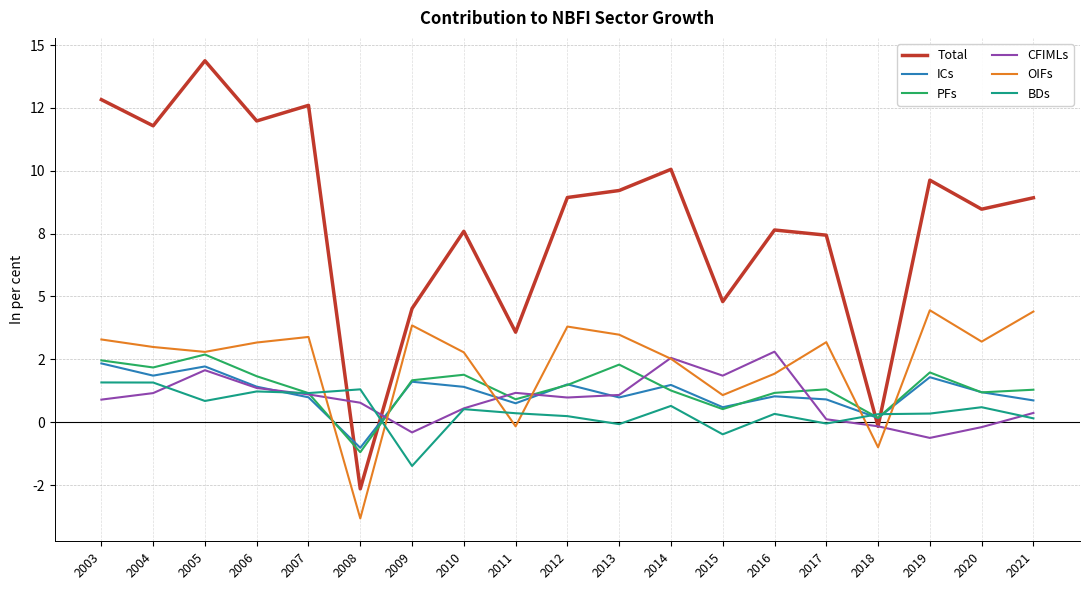

True or false: Total and PFs cross at least once.

True